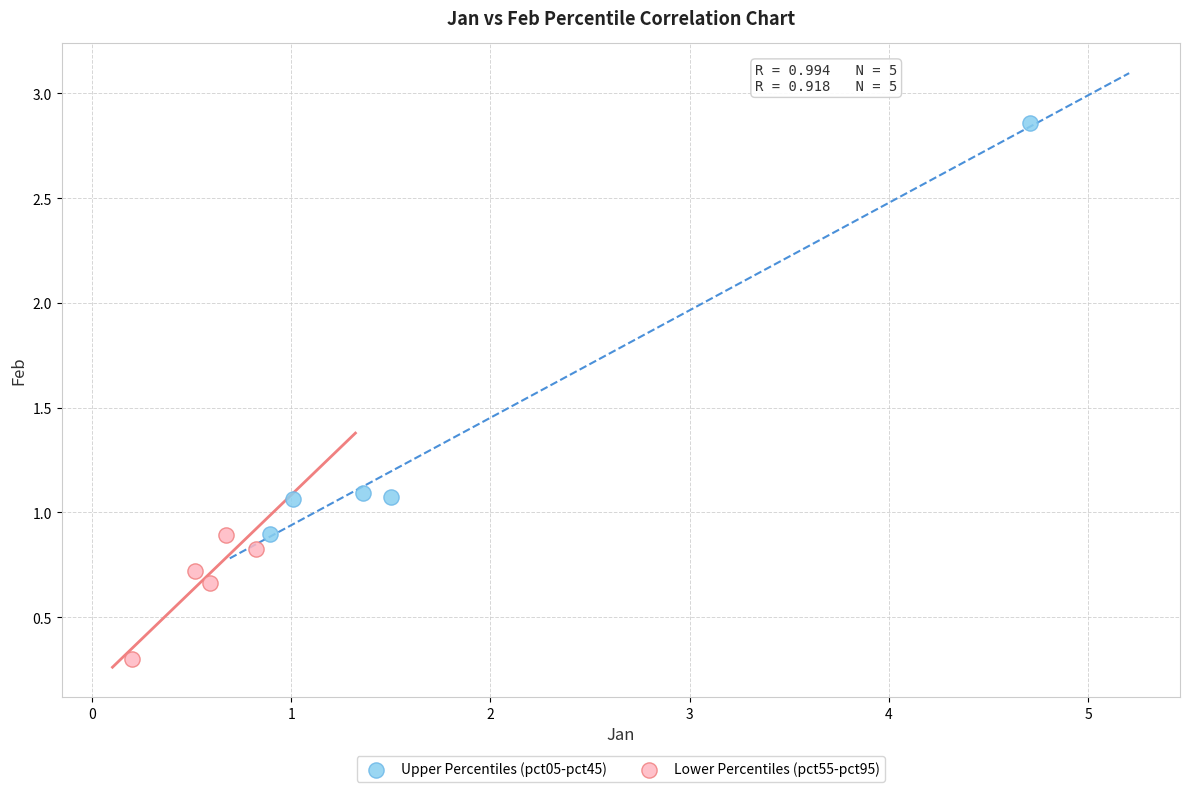

Which series has the widest spread of Y values?

Upper Percentiles (pct05-pct45)